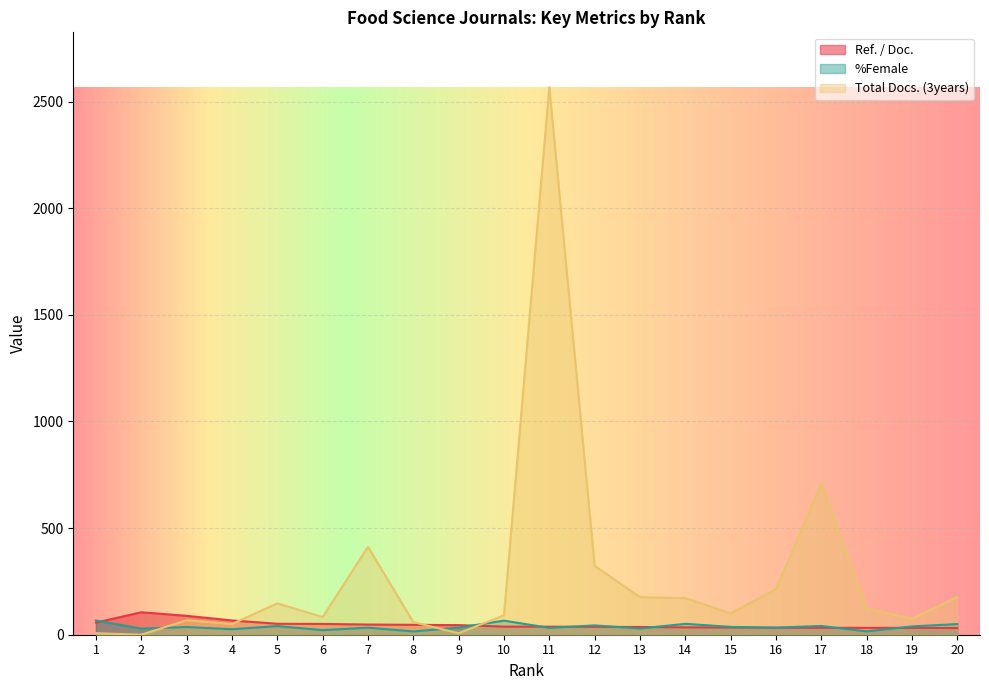

What is the sum of all %Female values?

738.2